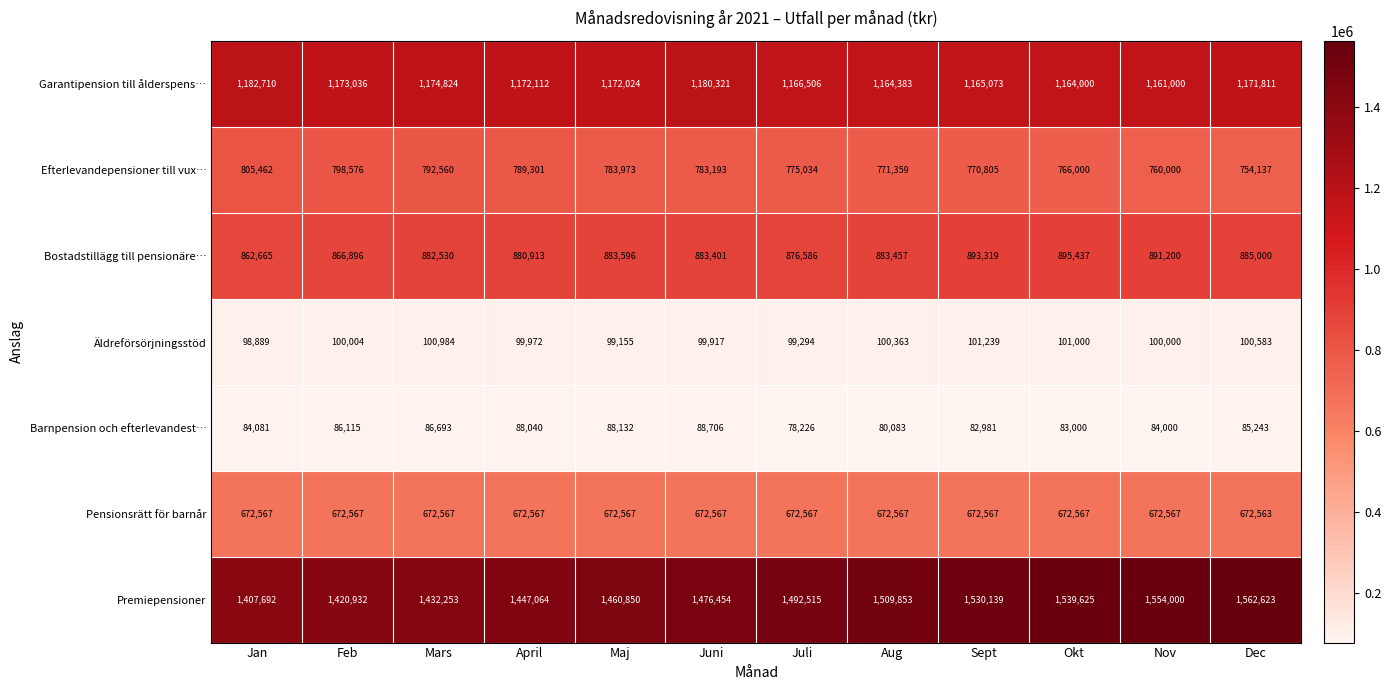

What is the highest value of the Garantipension till ålderspens… series?

1182710